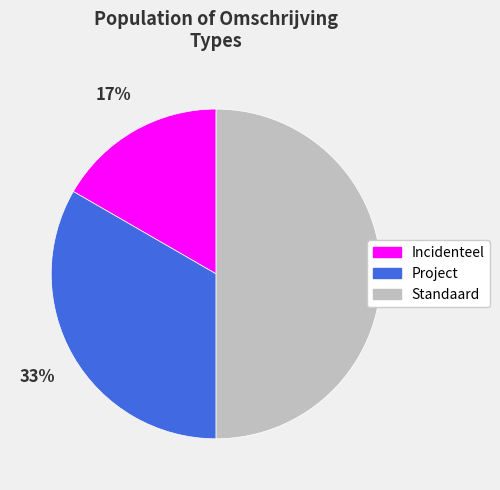

The Incidenteel slice represents 17% of the pie. True or false?

True